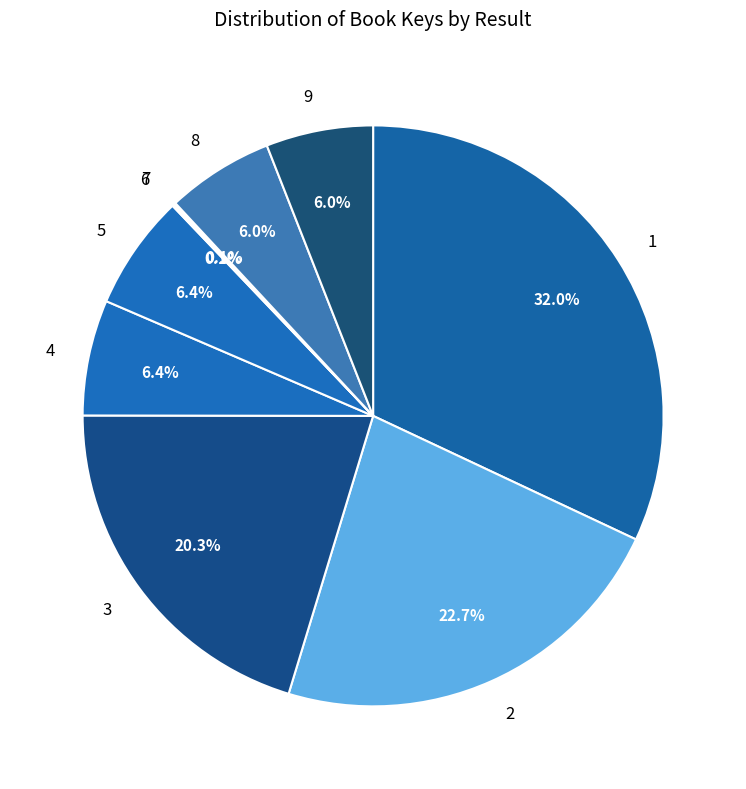

What percentage do 1 and 9 together represent?

38.0%